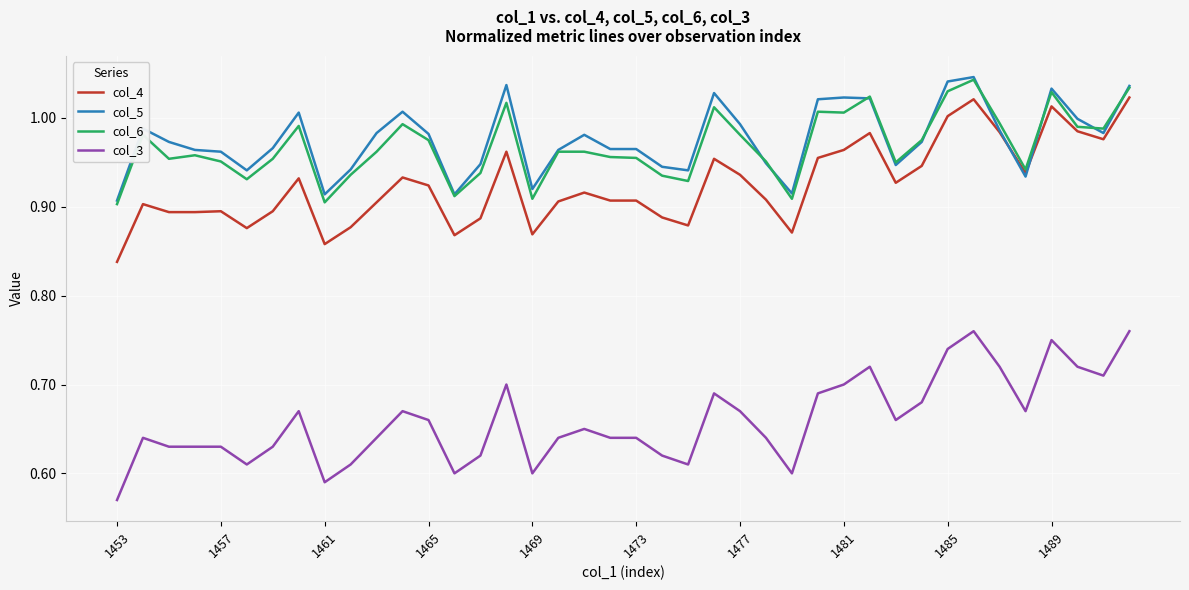

Which series has the widest spread of values?

col_3